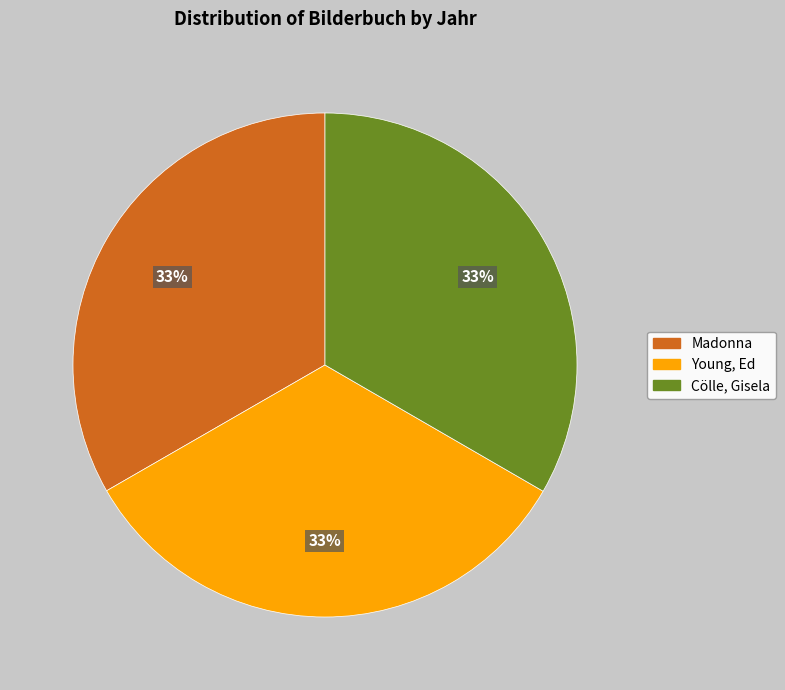

Combined, do Cölle, Gisela and Young, Ed account for over 50%?

Yes